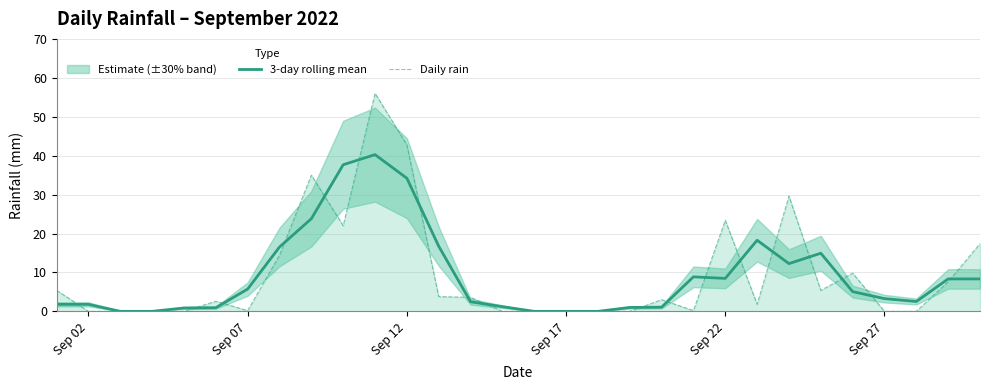

What is the maximum value for 3-day rolling mean?

40.3